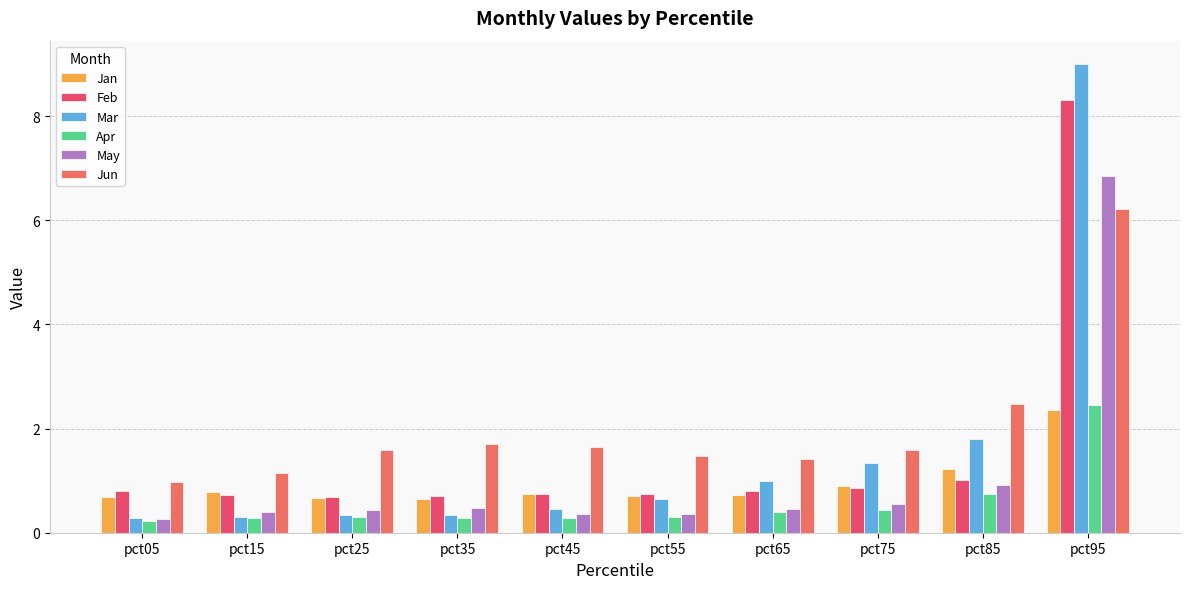

What is the difference between the highest and lowest values at pct25?

1.3